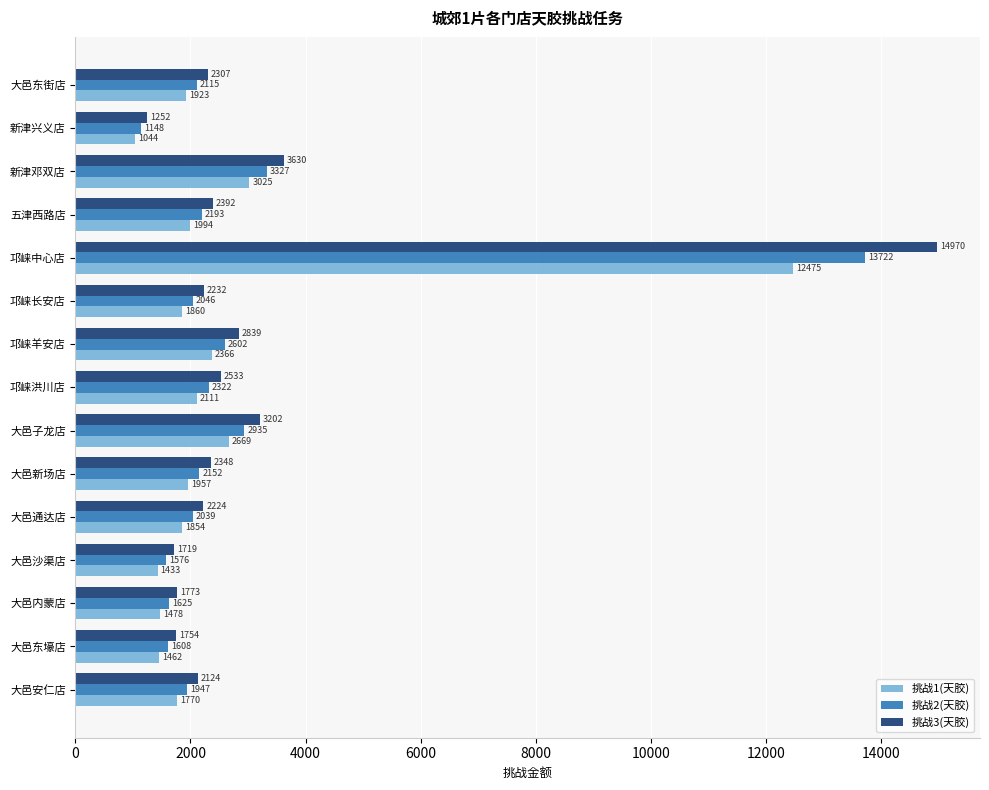

Which series has the largest range (max minus min)?

挑战3(天胶)